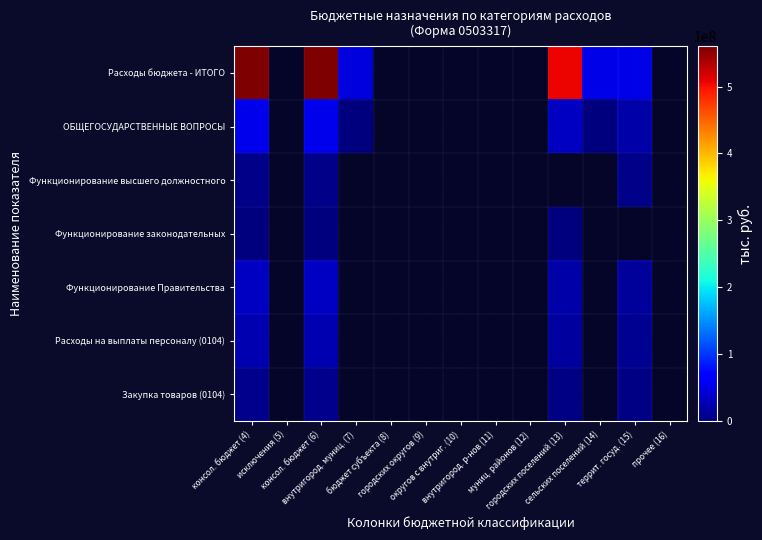

How many positive values does the Расходы бюджета - ИТОГО series have?

6